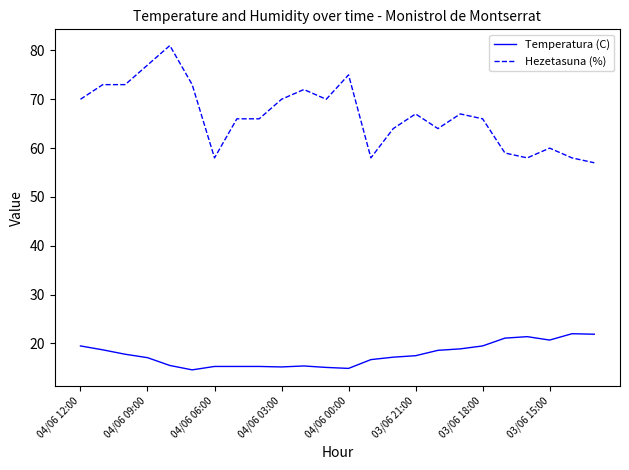

Is this an area chart (filled region under the line)?

No